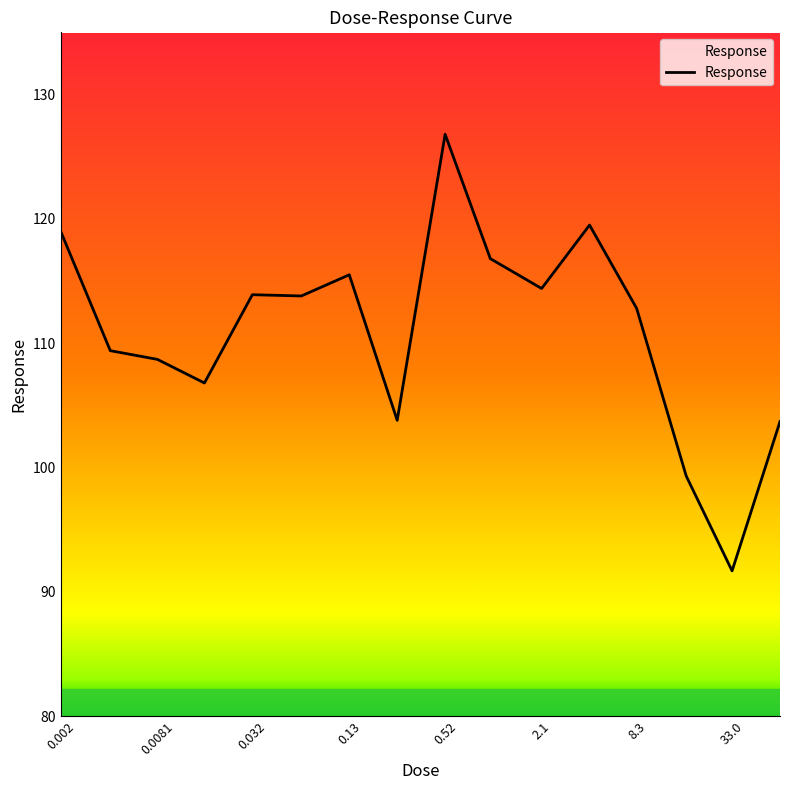

What is the maximum value shown in the chart?

126.8